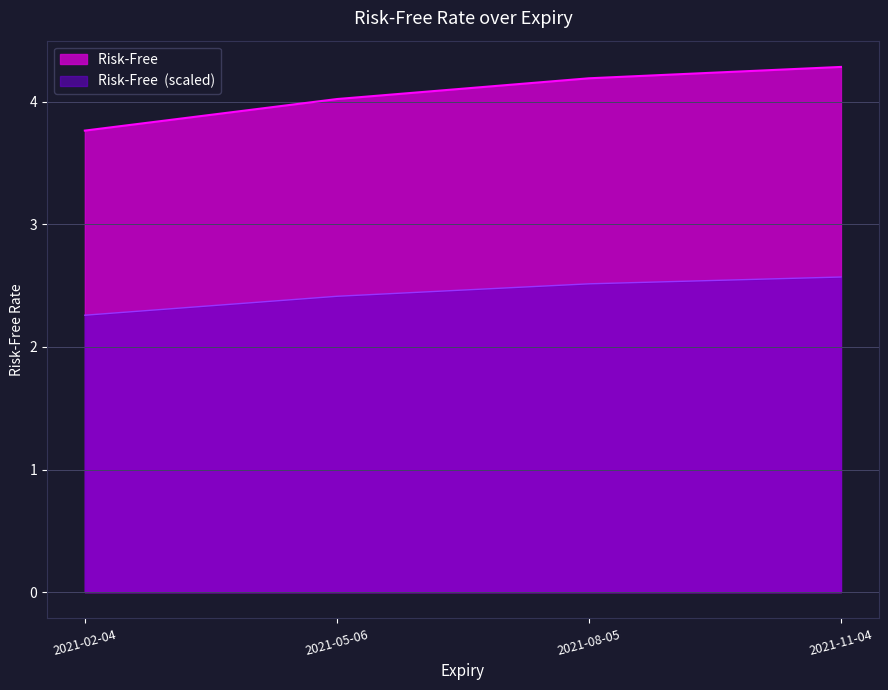

Rank the categories by value from highest to lowest.

2021-11-04, 2021-08-05, 2021-05-06, 2021-02-04